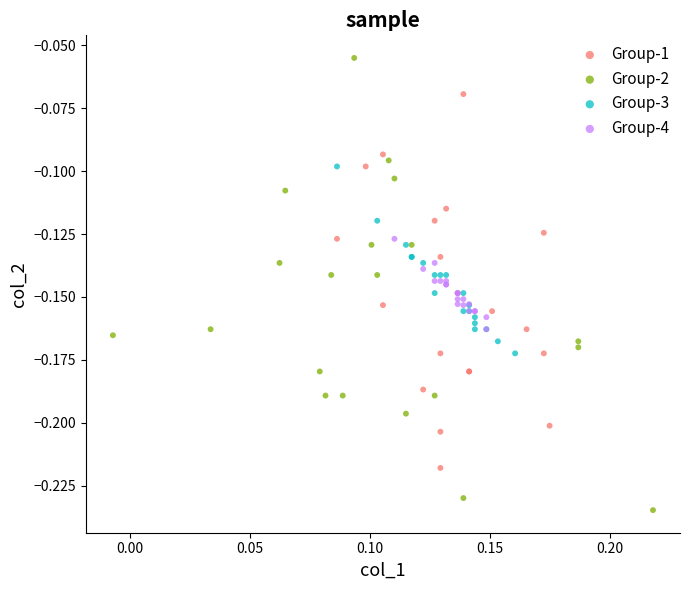

Which series reaches the minimum Y coordinate?

Group-2